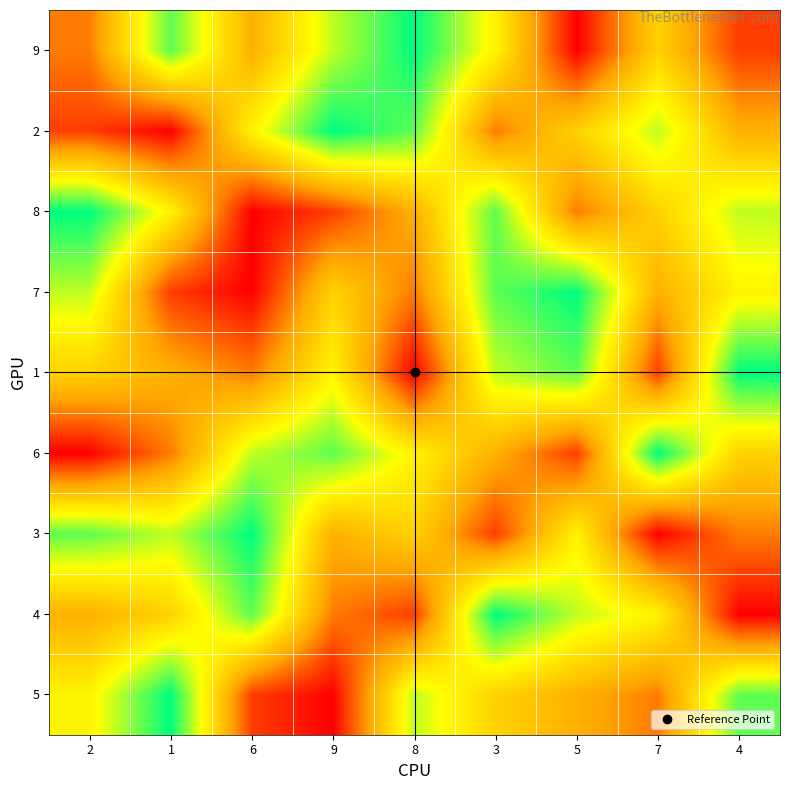

Which label corresponds to the largest value in the chart?

1